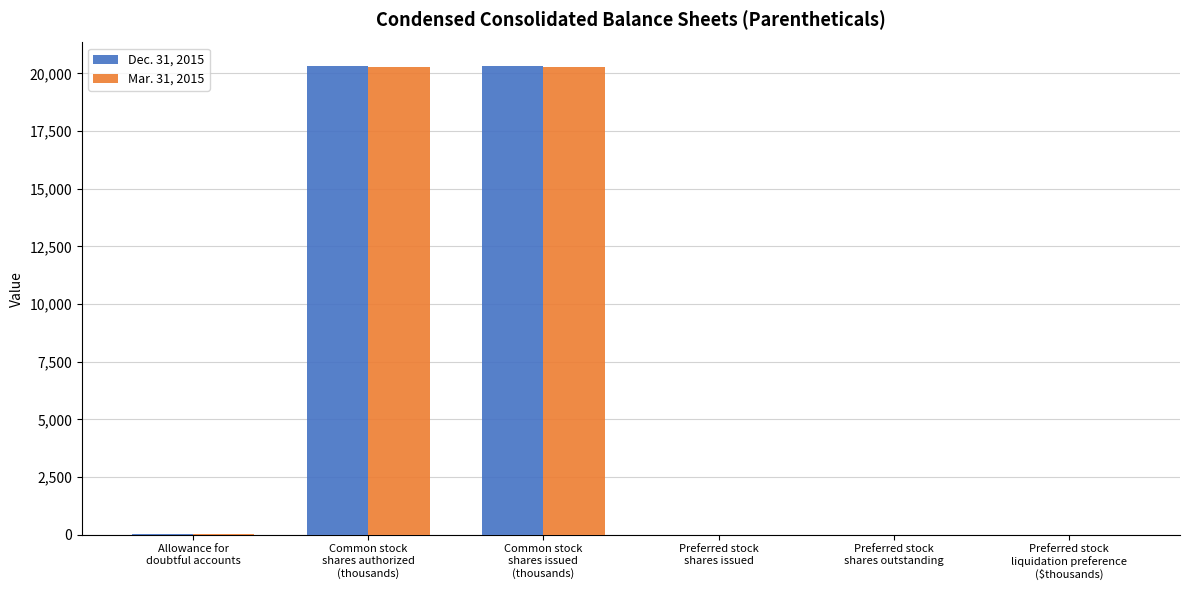

The Dec. 31, 2015 series shows 6 at Preferred stock
liquidation preference
($thousands). True or false?

False